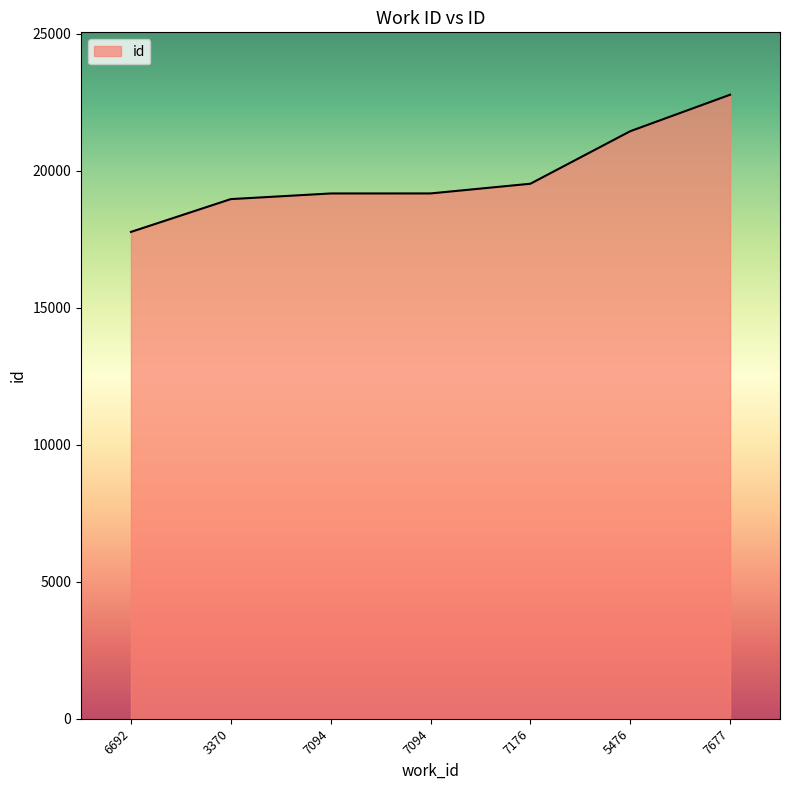

The chart shows a value of 19175 at 7094. True or false?

True